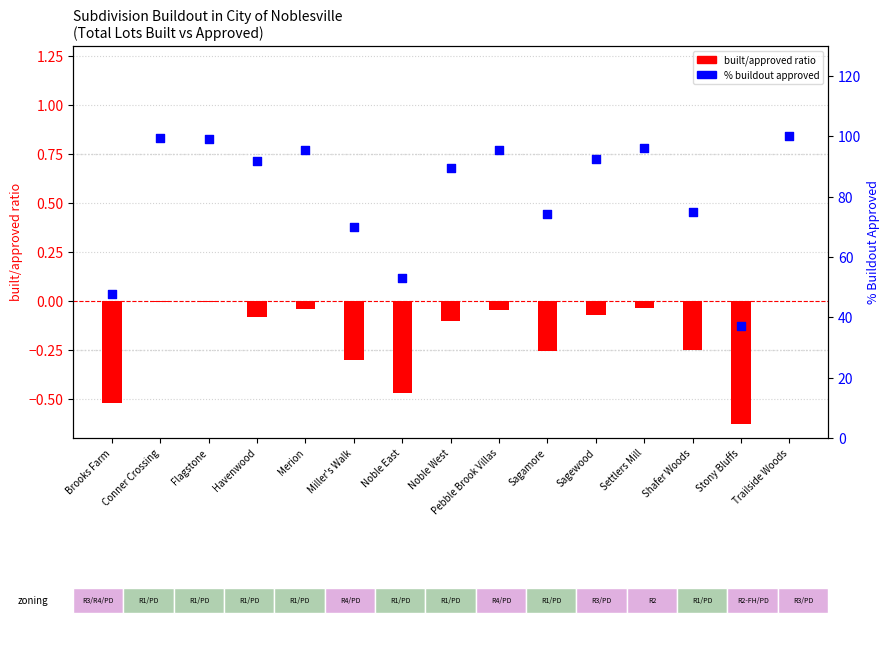

Which series has the largest total across all categories?

% buildout approved